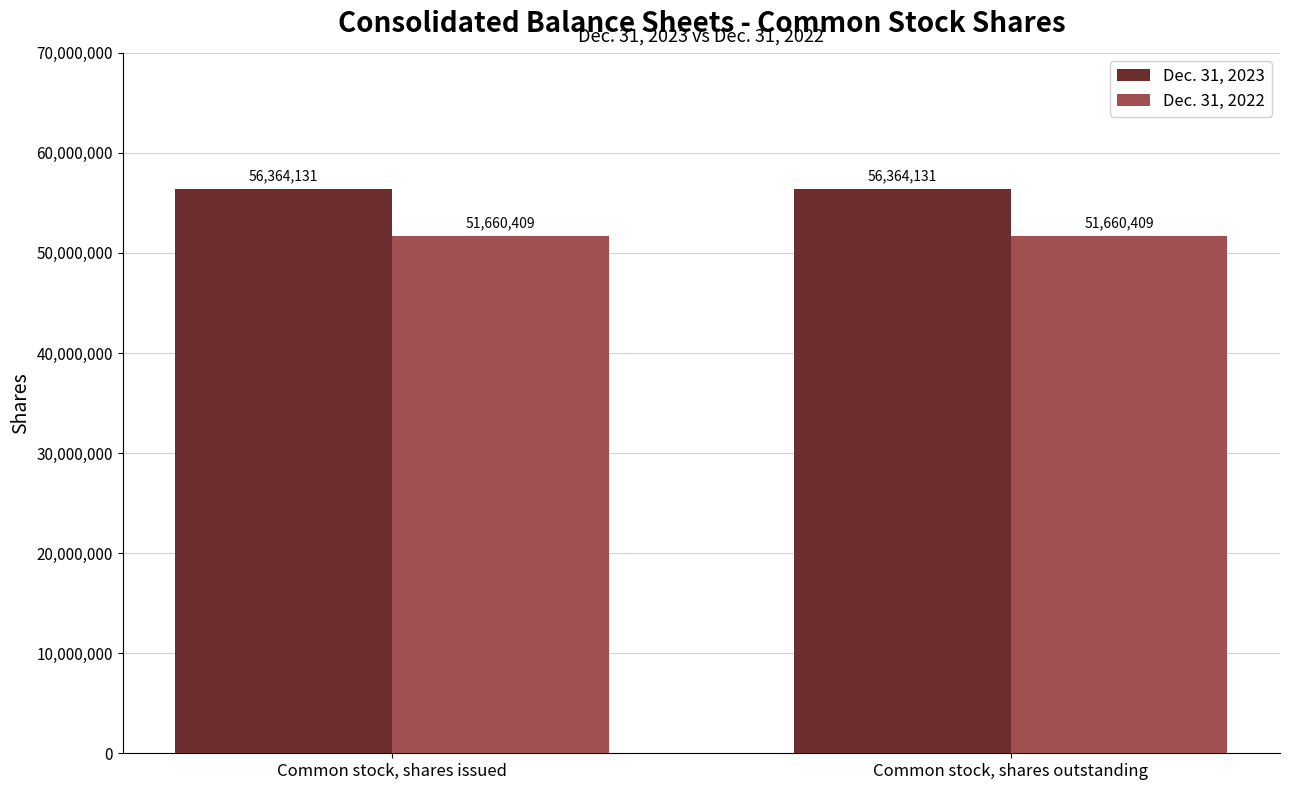

List the series in order of their overall mean, highest first.

Dec. 31, 2023, Dec. 31, 2022